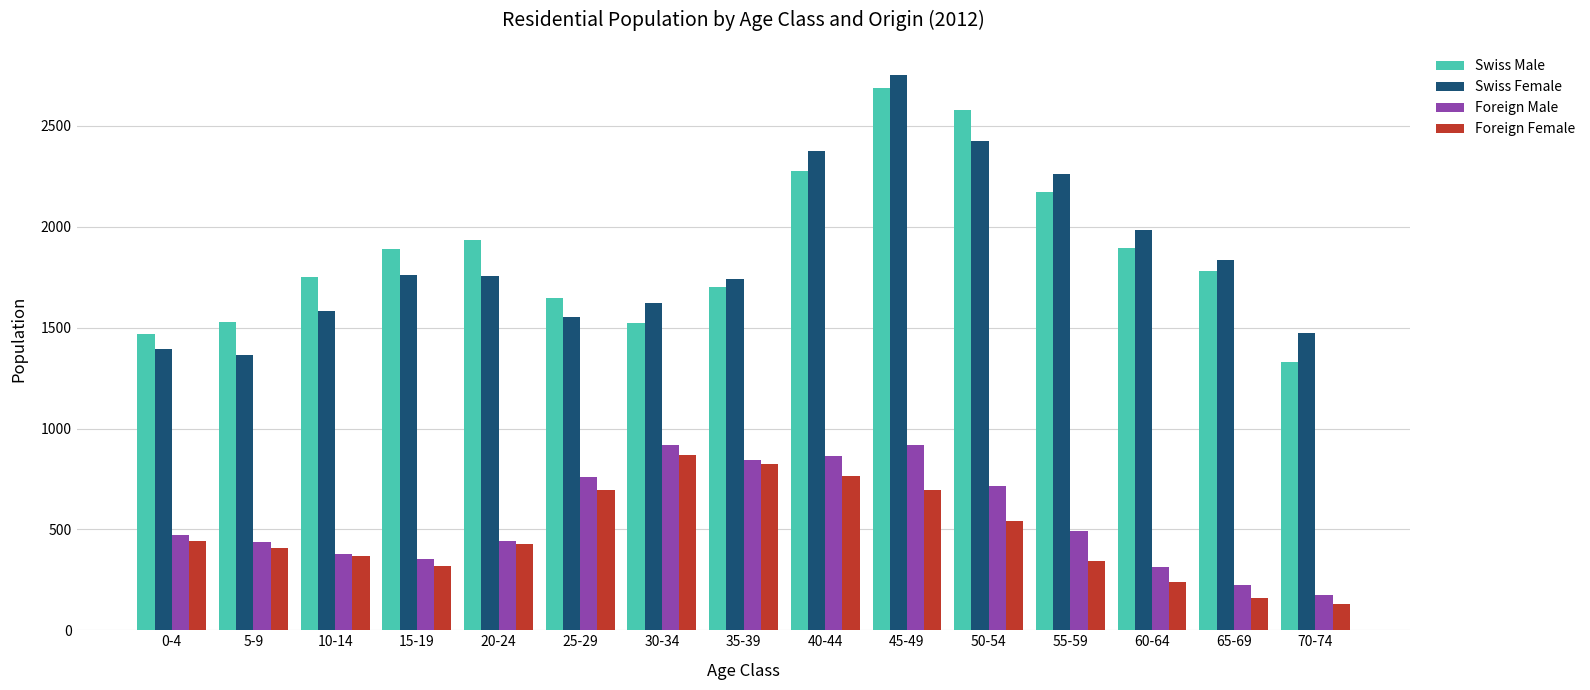

True or false: Swiss Female has a value of 2362 at 35-39.

False